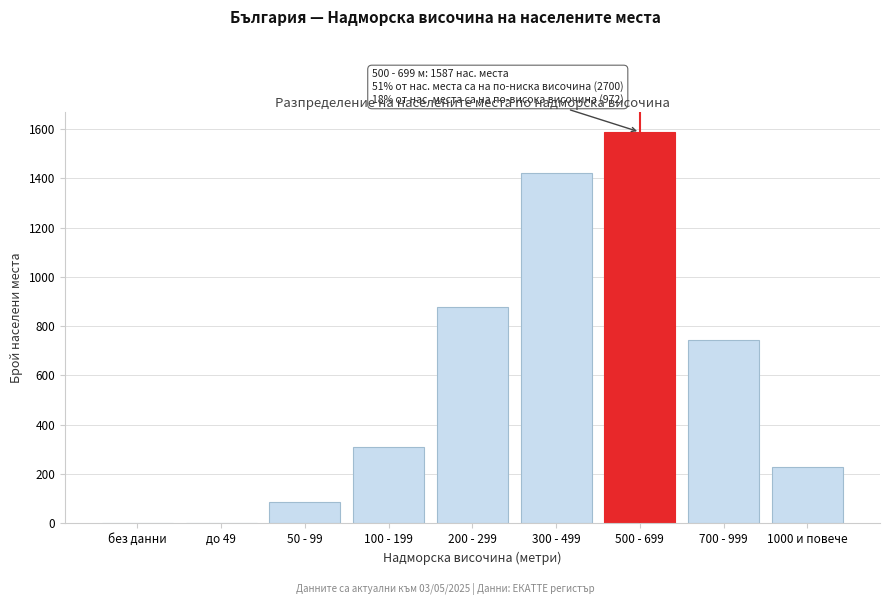

Reading left to right, transcribe all the data shown in this chart.

без данни=0	до 49=0	50 - 99=89	100 - 199=312	200 - 299=876	300 - 499=1423	500 - 699=1587	700 - 999=743	1000 и повече=229